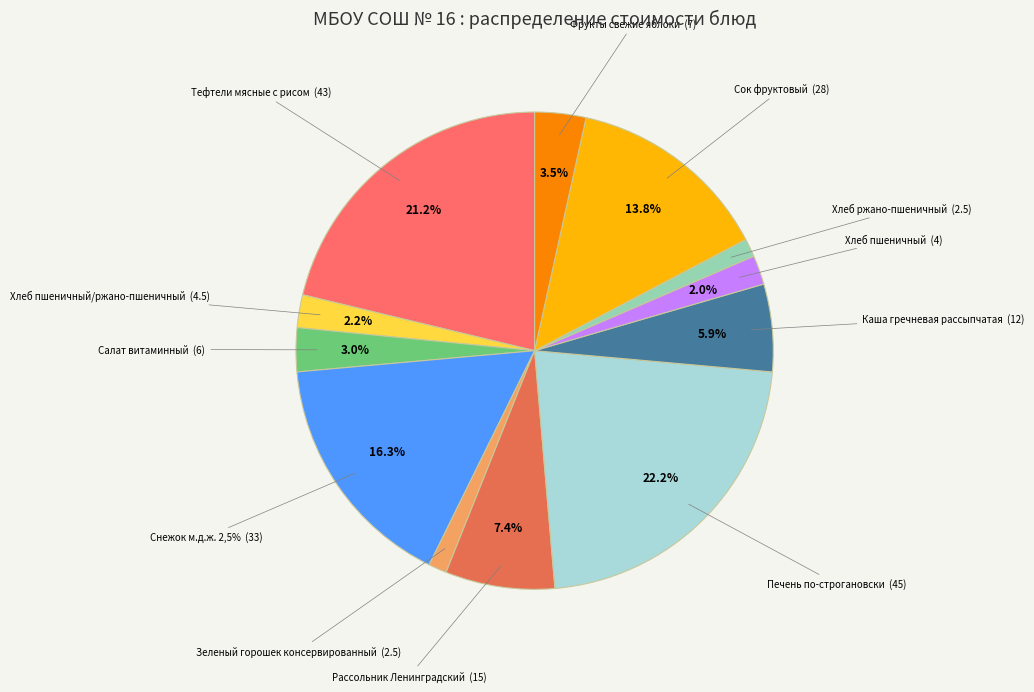

Which category has the smallest portion of the pie?

Зеленый горошек консервированный